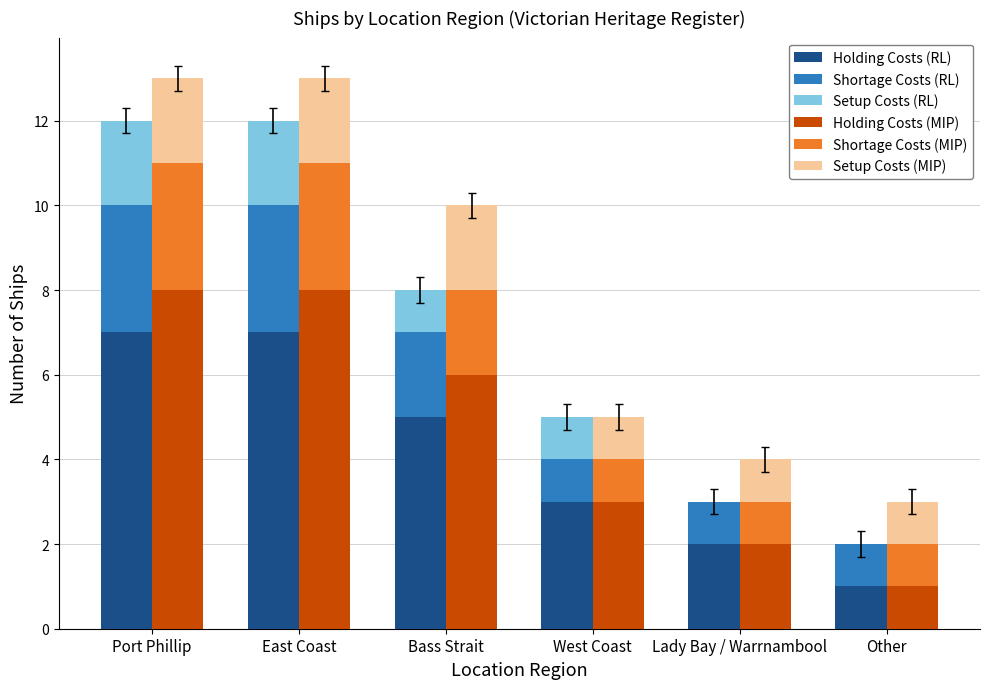

Count the Holding Costs (MIP) values in the range 2 to 8.

5